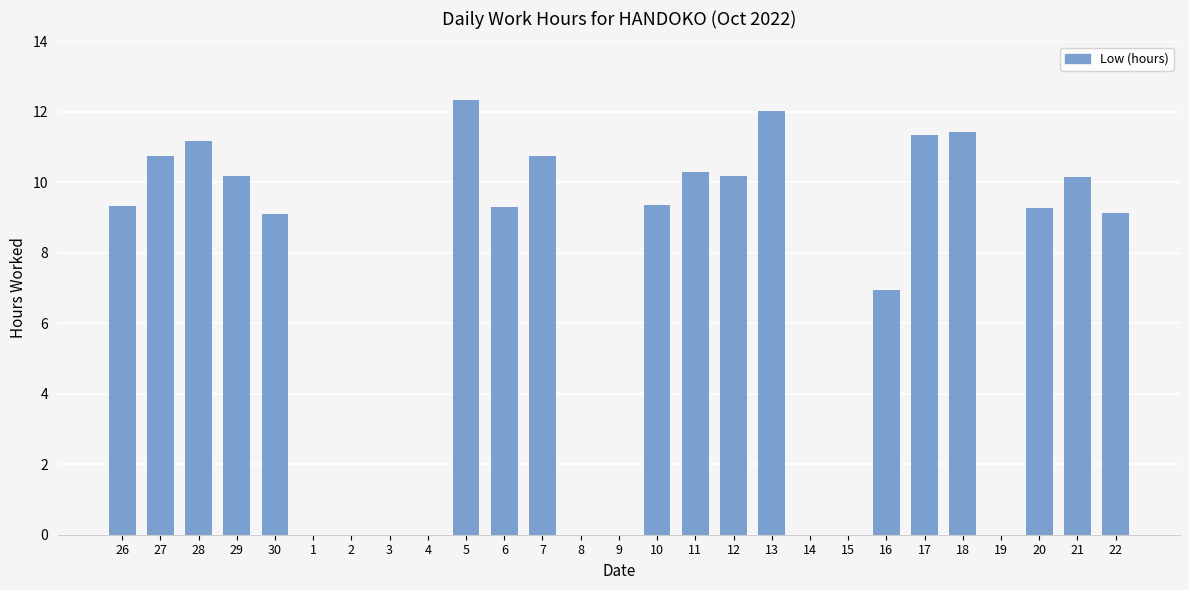

Are the bars horizontal?

No